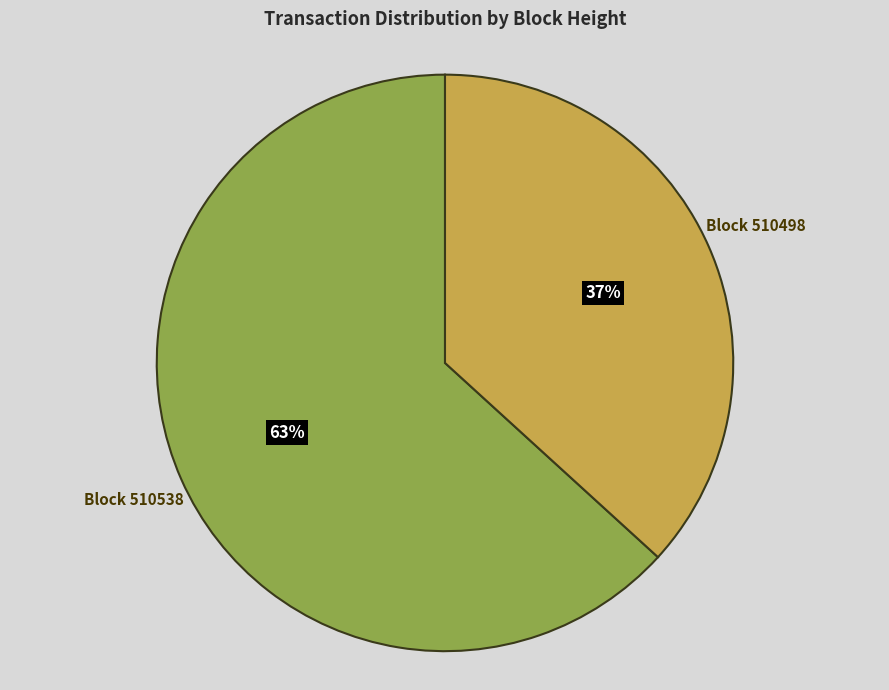

To the nearest percent, what is the difference between the largest and smallest slice percentages?

26%